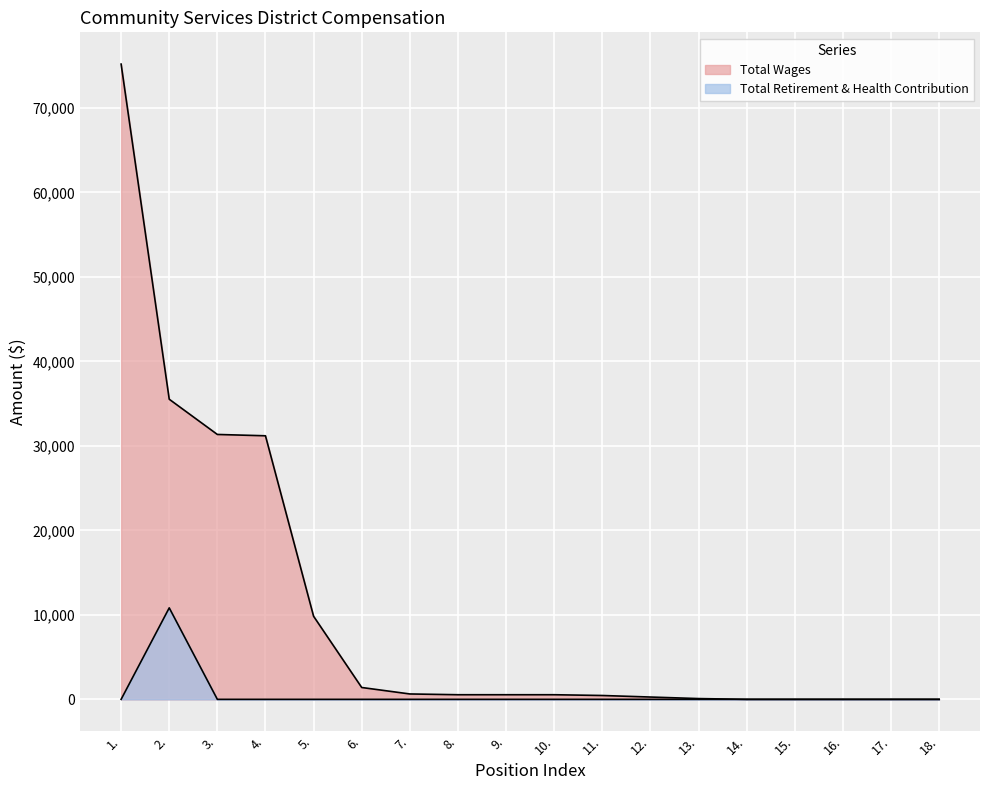

The Total Retirement & Health Contribution series shows 3483 at 12.. True or false?

False